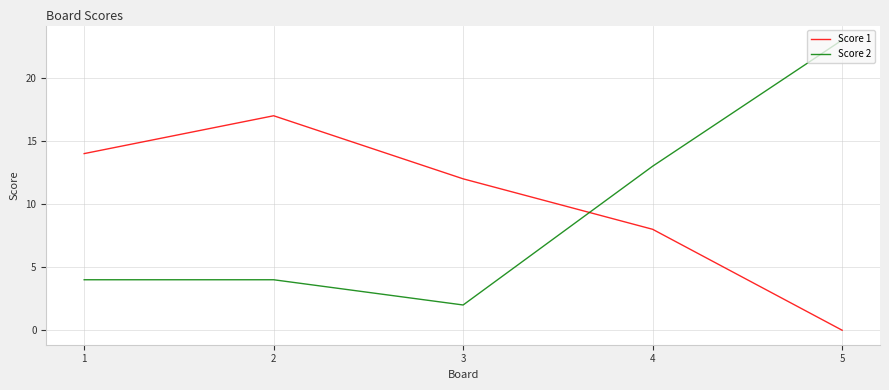

Between which two adjacent categories do Score 2 and Score 1 first intersect?

3 and 4